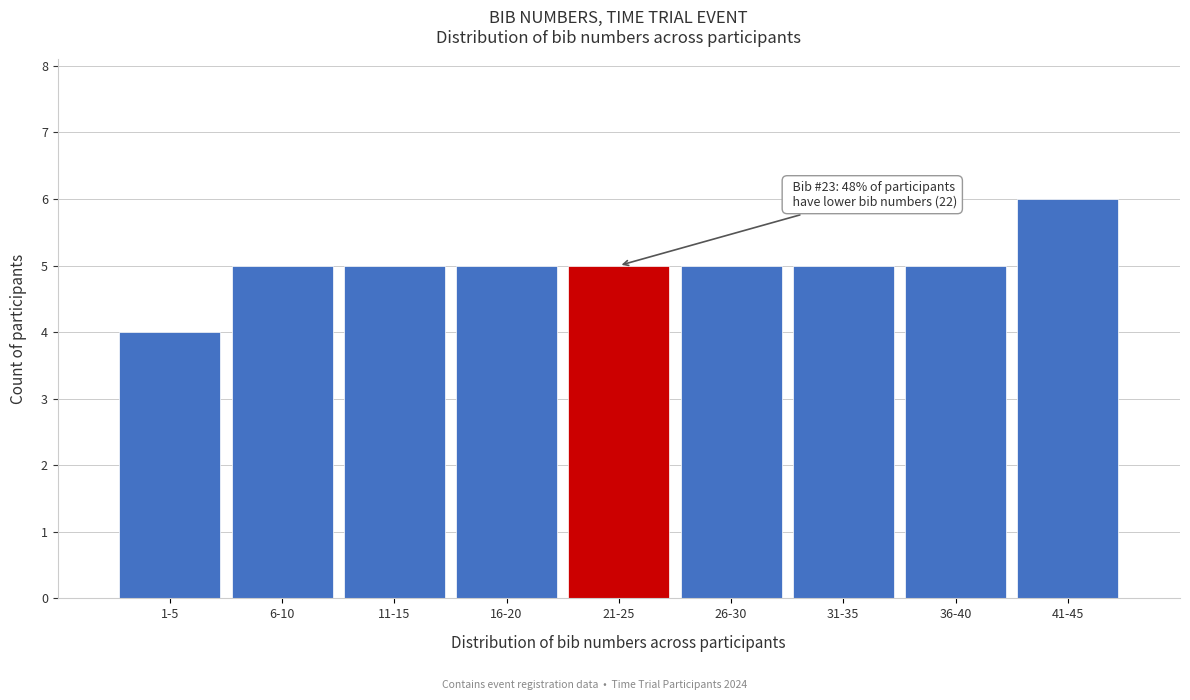

Reading left to right, what are all the values shown in this chart?

1-5=4	6-10=5	11-15=5	16-20=5	21-25=5	26-30=5	31-35=5	36-40=5	41-45=6